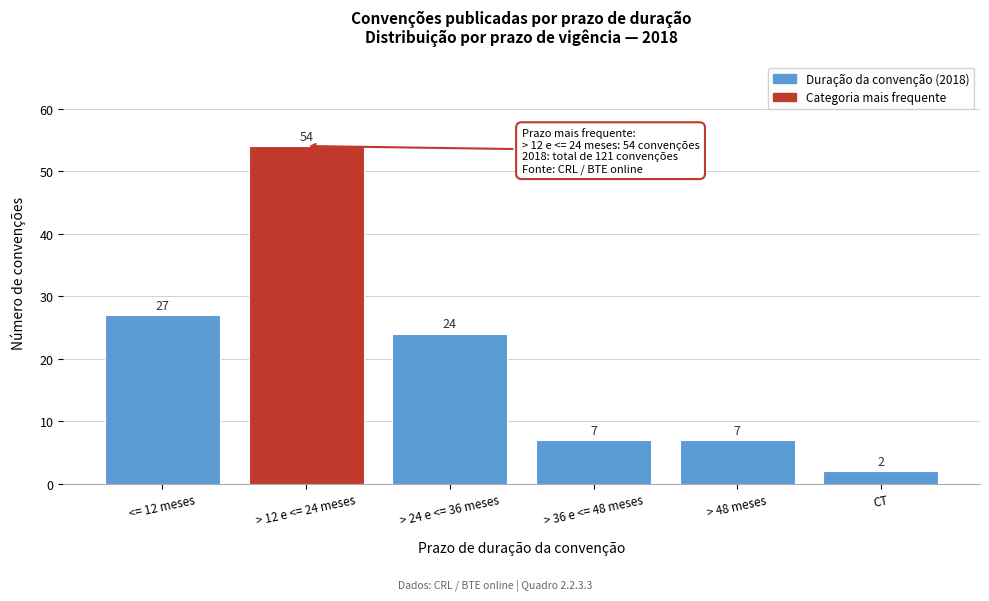

Reading left to right, what are all the values shown in this chart?

27	54	24	7	7	2